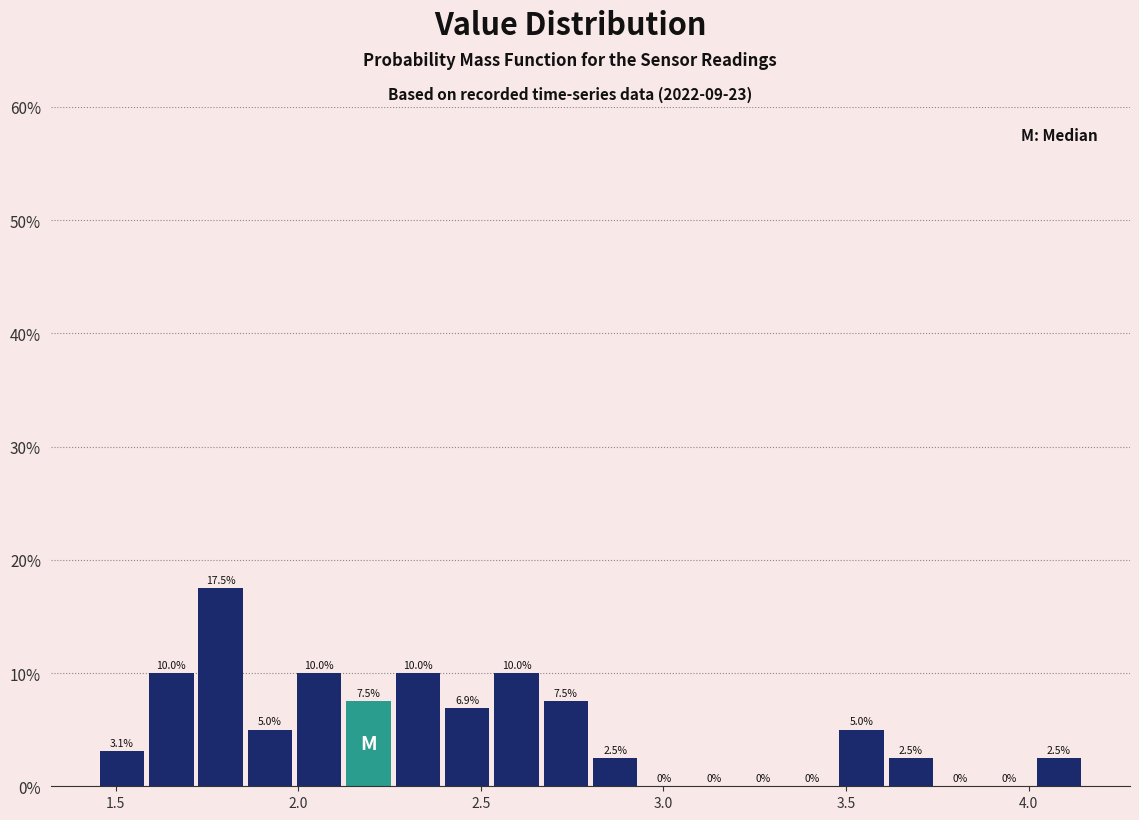

Around what value on the x-axis is the tallest bar? Give the approximate position of its centre, as read against the axis.

1.80